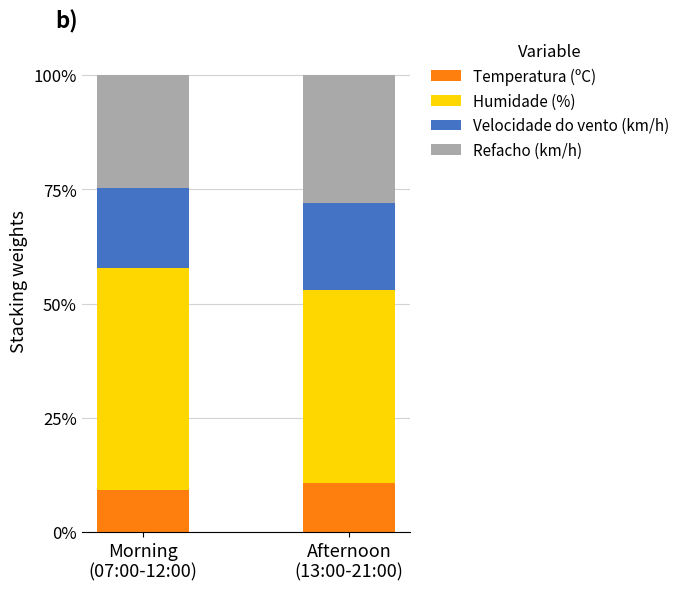

Does the chart contain stacked bars?

Yes